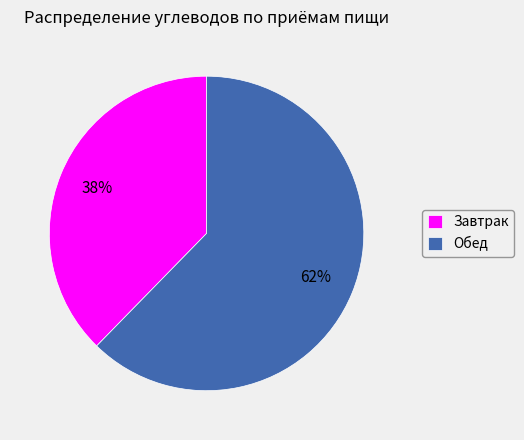

Rank the categories by value from highest to lowest.

Обед, Завтрак